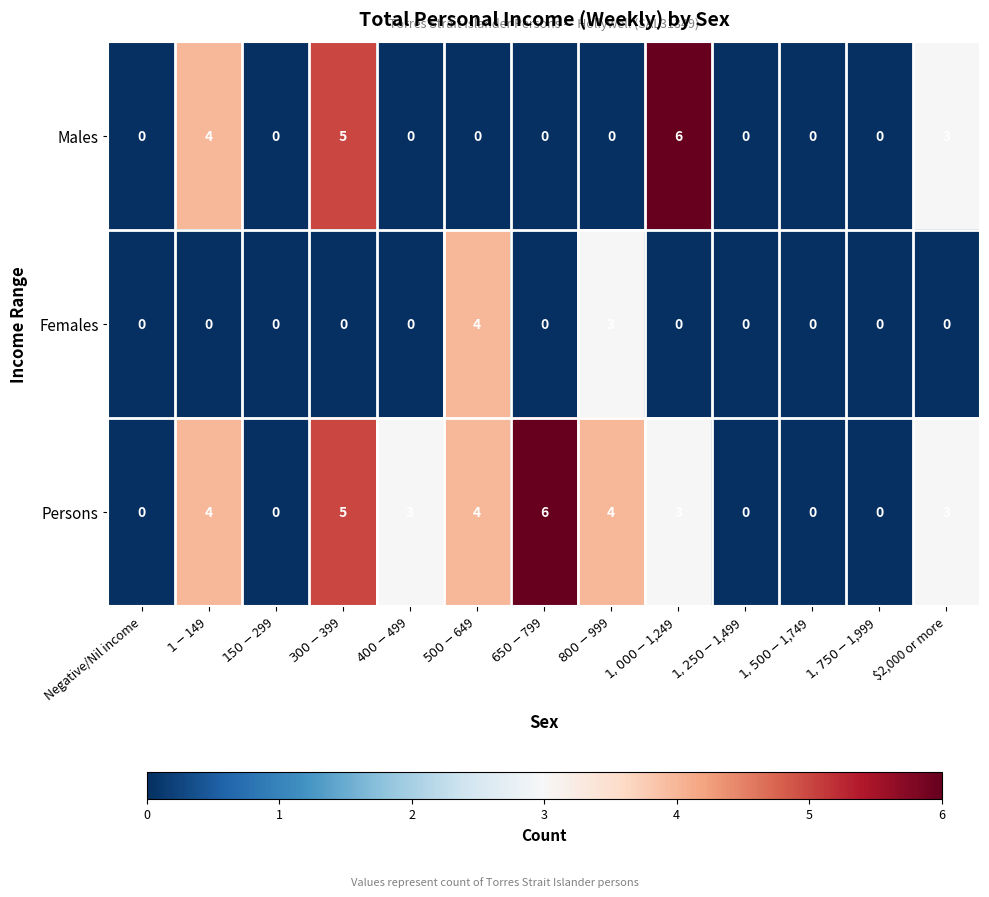

What is the maximum value shown in the chart?

6